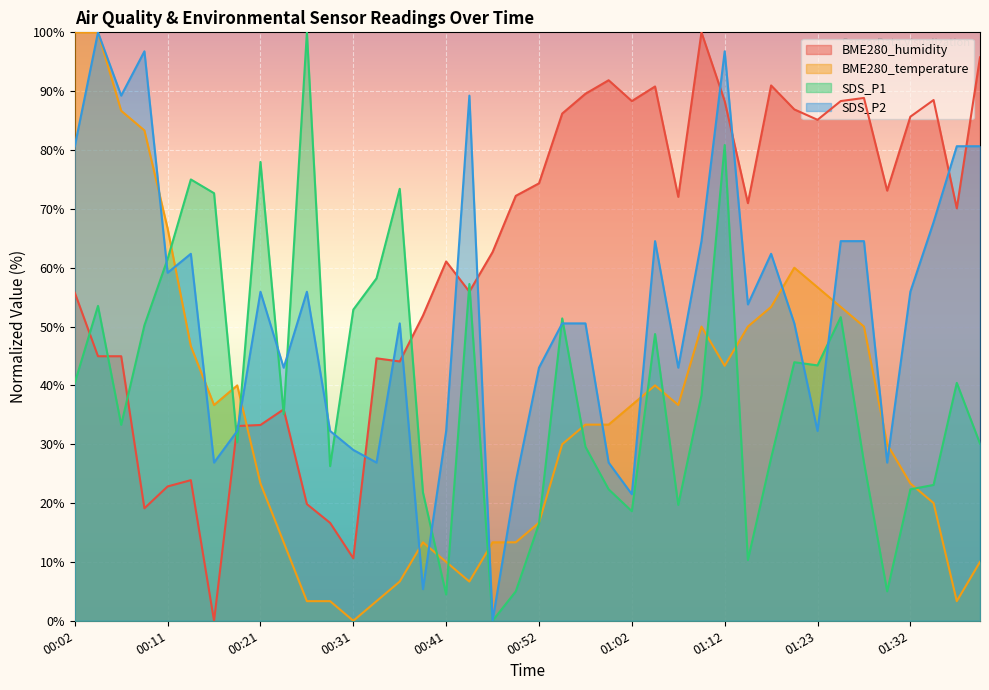

Reading right to left, transcribe all the data shown in this chart.

BME280_humidity: 01:43=95.8	01:40=70.1	01:38=88.5	01:32=85.7	01:30=73.1	01:27=88.8	01:25=88.3	01:23=85.1	01:20=86.9	01:17=91.0	01:15=71.0	01:12=88.3	01:10=100.0	01:07=72.0	01:05=90.8	01:02=88.3	00:59=91.9	00:57=89.6	00:54=86.2	00:52=74.3	00:49=72.2	00:46=62.7	00:43=55.9	00:41=61.1	00:38=51.9	00:36=44.1	00:33=44.6	00:31=10.6	00:28=16.6	00:26=19.8	00:24=35.9	00:21=33.3	00:19=33.1	00:16=0.0	00:14=23.9	00:11=22.8	00:09=19.1	00:07=45.0	00:04=45.0	00:02=55.8
BME280_temperature: 01:43=10.0	01:40=3.3	01:38=20.0	01:32=23.3	01:30=30.0	01:27=50.0	01:25=53.3	01:23=56.7	01:20=60.0	01:17=53.3	01:15=50.0	01:12=43.3	01:10=50.0	01:07=36.7	01:05=40.0	01:02=36.7	00:59=33.3	00:57=33.3	00:54=30.0	00:52=16.7	00:49=13.3	00:46=13.3	00:43=6.7	00:41=10.0	00:38=13.3	00:36=6.7	00:33=3.3	00:31=0.0	00:28=3.3	00:26=3.3	00:24=13.3	00:21=23.3	00:19=40.0	00:16=36.7	00:14=46.7	00:11=66.7	00:09=83.3	00:07=86.7	00:04=100.0	00:02=100.0
SDS_P1: 01:43=30.1	01:40=40.4	01:38=23.1	01:32=22.3	01:30=5.0	01:27=26.9	01:25=51.6	01:23=43.4	01:20=43.9	01:17=27.7	01:15=10.3	01:12=80.9	01:10=38.3	01:07=19.7	01:05=48.7	01:02=18.6	00:59=22.3	00:57=29.6	00:54=51.4	00:52=16.5	00:49=5.0	00:46=0.0	00:43=57.2	00:41=4.5	00:38=21.8	00:36=73.4	00:33=58.2	00:31=52.9	00:28=26.3	00:26=100.0	00:24=35.1	00:21=78.0	00:19=30.3	00:16=72.7	00:14=75.0	00:11=61.5	00:09=50.2	00:07=33.3	00:04=53.5	00:02=40.4
SDS_P2: 01:43=80.6	01:40=80.6	01:38=67.7	01:32=55.9	01:30=26.9	01:27=64.5	01:25=64.5	01:23=32.3	01:20=50.5	01:17=62.4	01:15=53.8	01:12=96.8	01:10=64.5	01:07=43.0	01:05=64.5	01:02=21.5	00:59=26.9	00:57=50.5	00:54=50.5	00:52=43.0	00:49=23.7	00:46=0.0	00:43=89.2	00:41=32.3	00:38=5.4	00:36=50.5	00:33=26.9	00:31=29.0	00:28=32.3	00:26=55.9	00:24=43.0	00:21=55.9	00:19=32.3	00:16=26.9	00:14=62.4	00:11=59.1	00:09=96.8	00:07=89.2	00:04=100.0	00:02=80.6